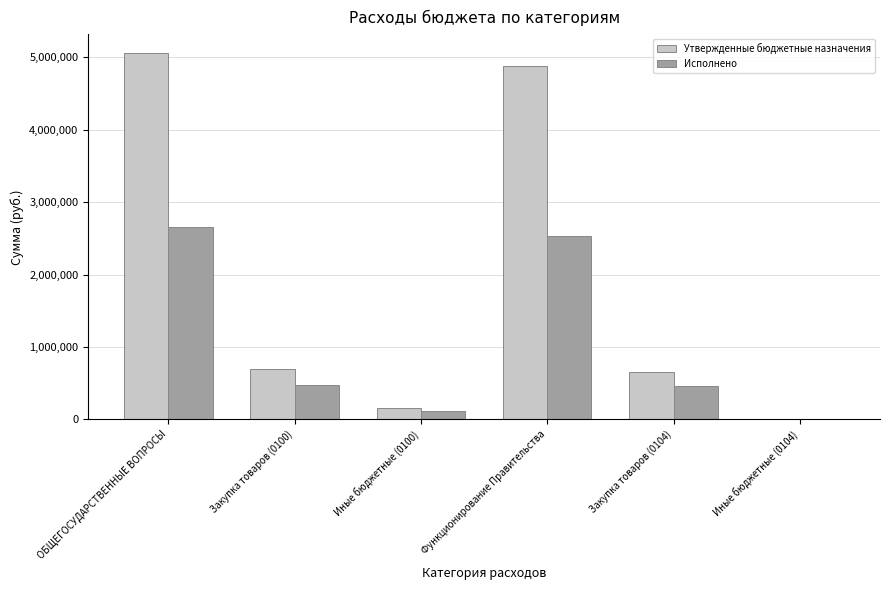

What is the highest value of the Утвержденные бюджетные назначения series?

5063387.0